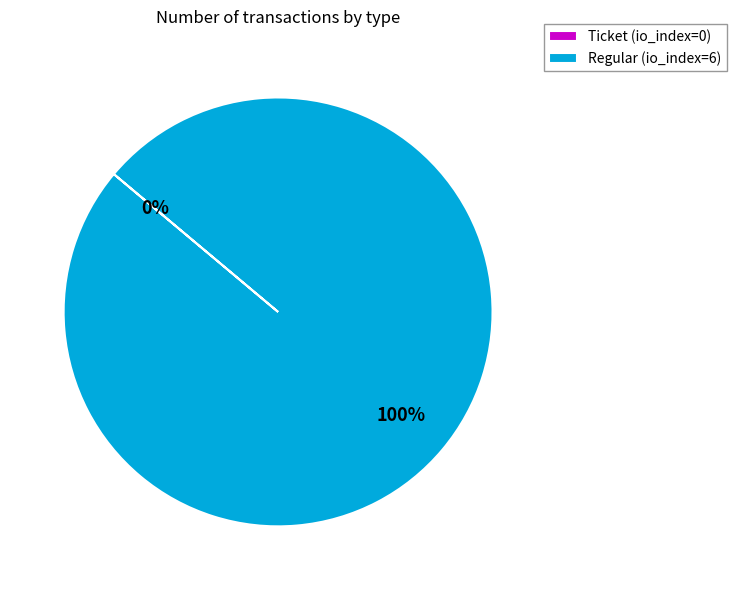

To the nearest percent, what is the combined percentage of Ticket and Regular?

100%